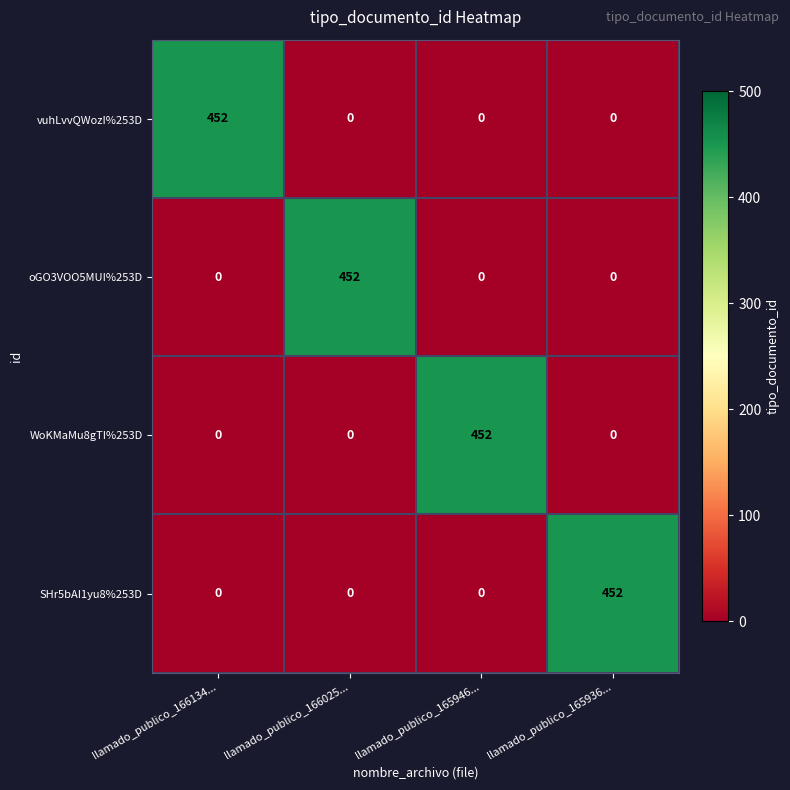

Read the vuhLvvQWozI%253D value at llamado_publico_166134..., to the nearest 10.

450